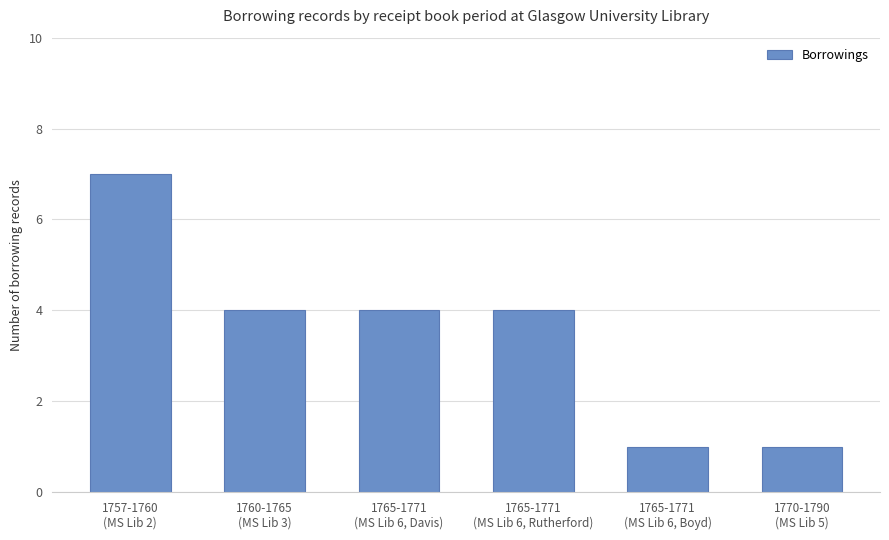

How many bars are there in total?

6